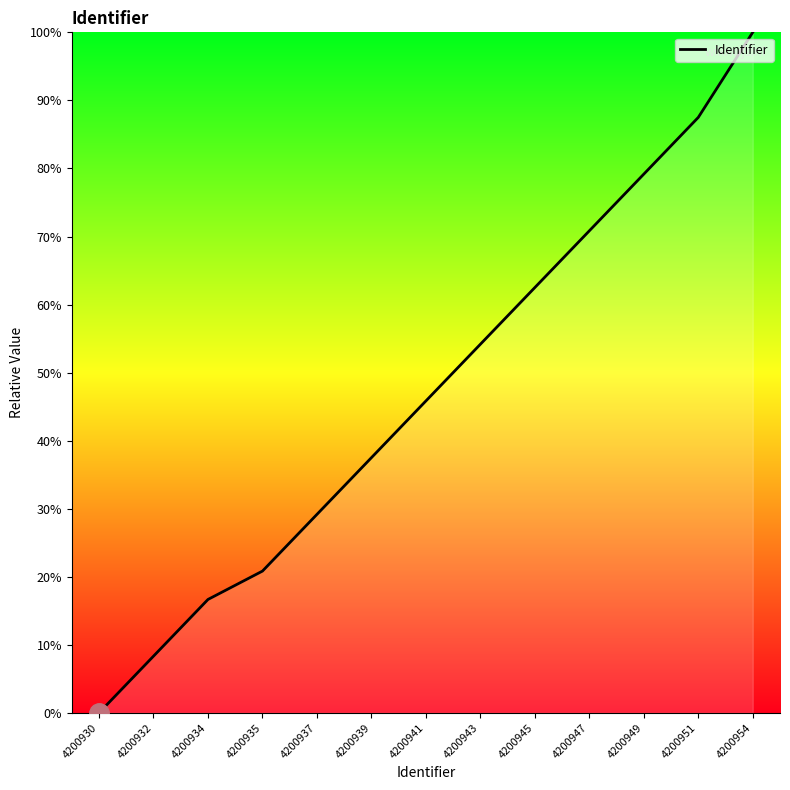

Approximately how many times larger is the value at 4200932 compared to 4200934?

0.5